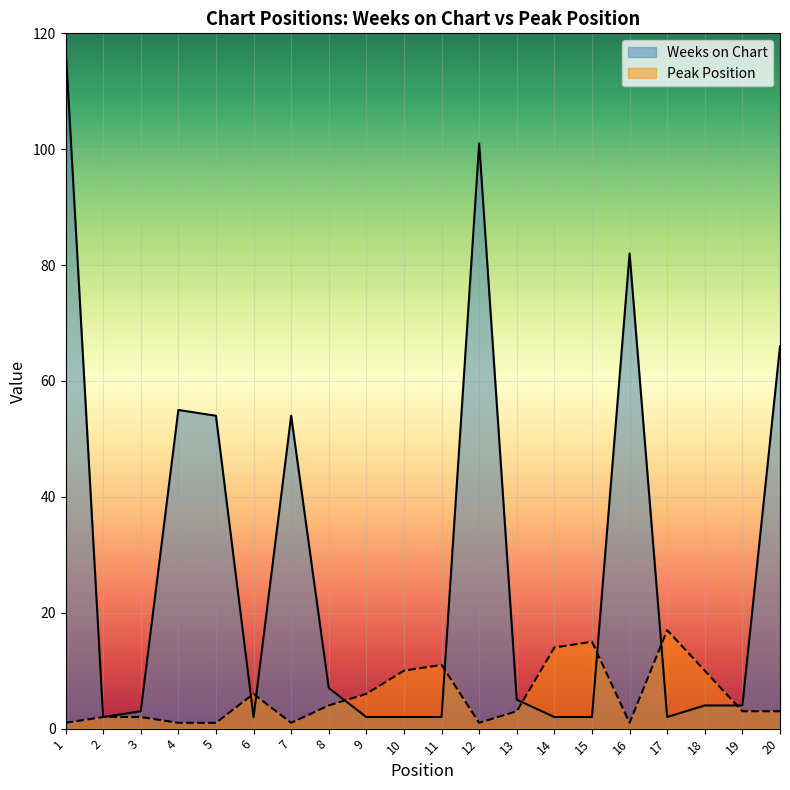

What is the difference between the maximum and minimum values in the Peak Position series?

16